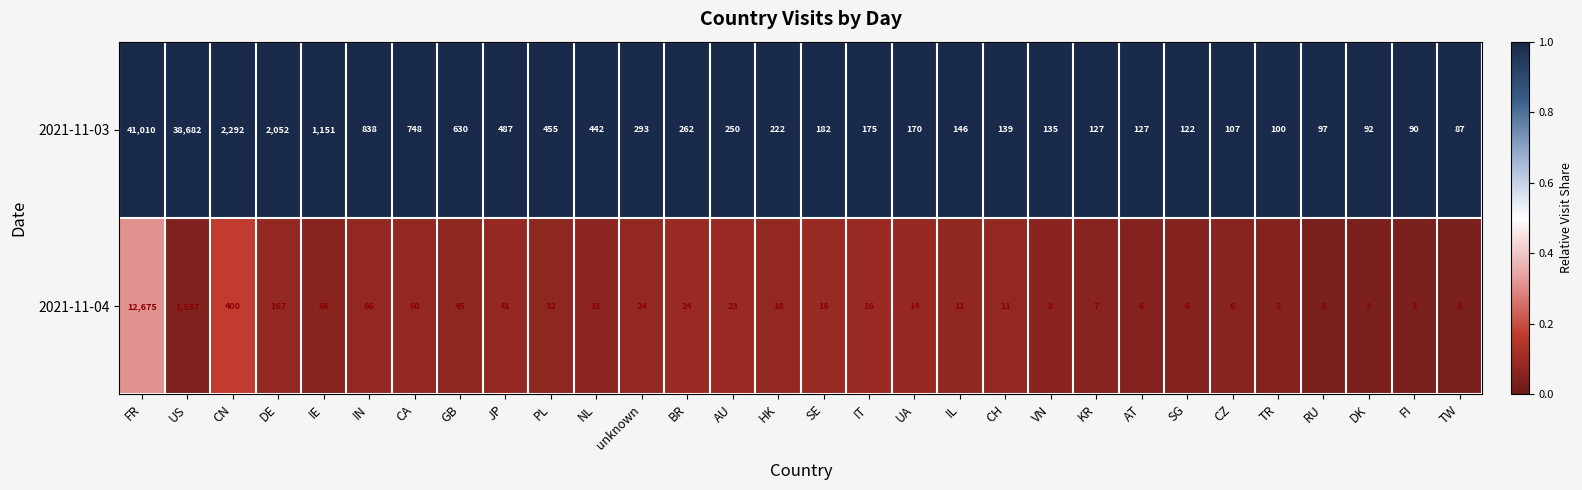

What is the difference between the maximum and minimum values in the 2021-11-04 series?

12672